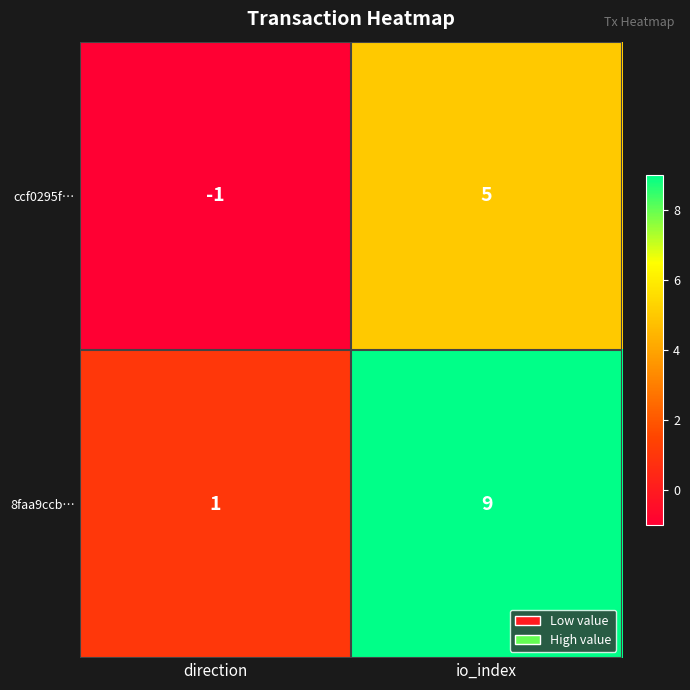

At which category is the sum across all series the highest?

io_index